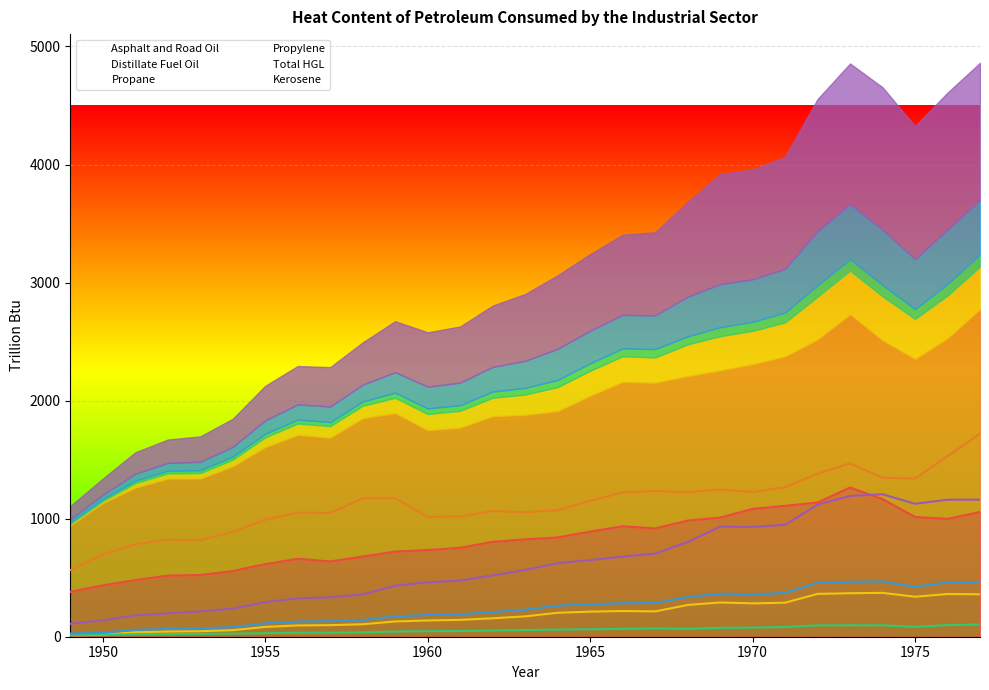

At which category is the sum across all series the highest?

1977